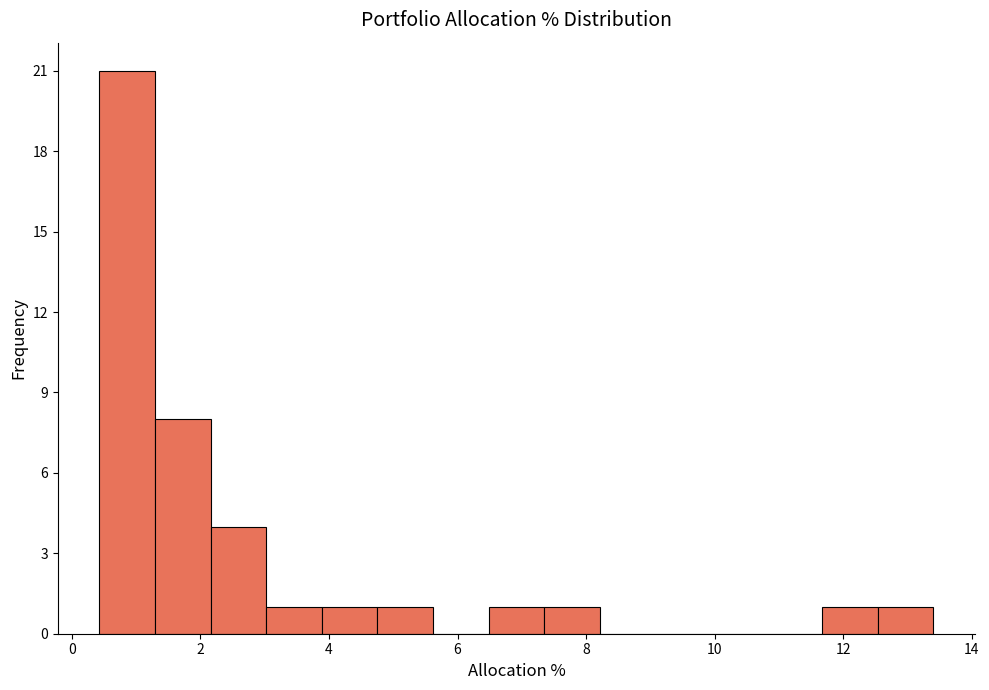

Reading left to right, transcribe this chart: for each bar, give the range it covers on the x-axis and its height. Neither the bar edges nor the heights are printed on the chart, so give them approximately, as read against the axes.

0.4 to 1.2: 21
1.2 to 2.2: 8
2.2 to 3.0: 4
3.0 to 3.8: 1
3.8 to 4.8: 1
4.8 to 5.6: 1
5.6 to 6.4: 0
6.4 to 7.4: 1
7.4 to 8.2: 1
8.2 to 9.0: 0
9.0 to 10.0: 0
10.0 to 10.8: 0
10.8 to 11.6: 0
11.6 to 12.6: 1
12.6 to 13.4: 1